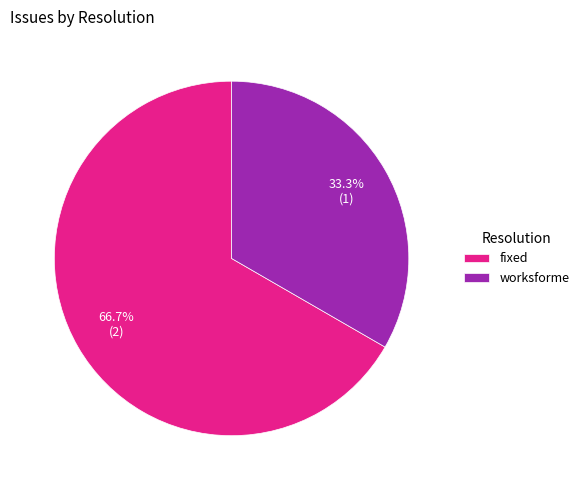

Count the number of slices in the pie.

2